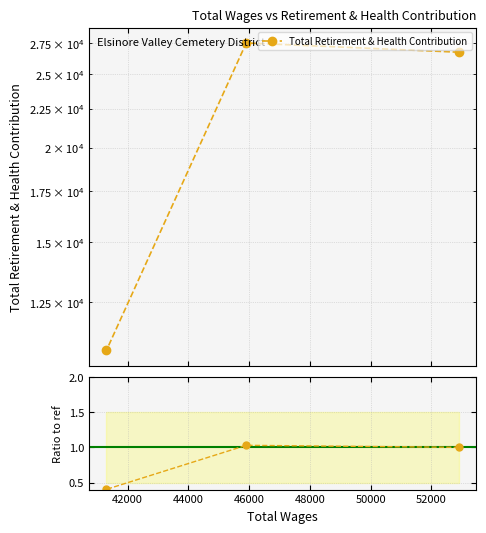

List the series in order of their overall mean, lowest first.

Ratio to reference, Total Retirement & Health Contribution